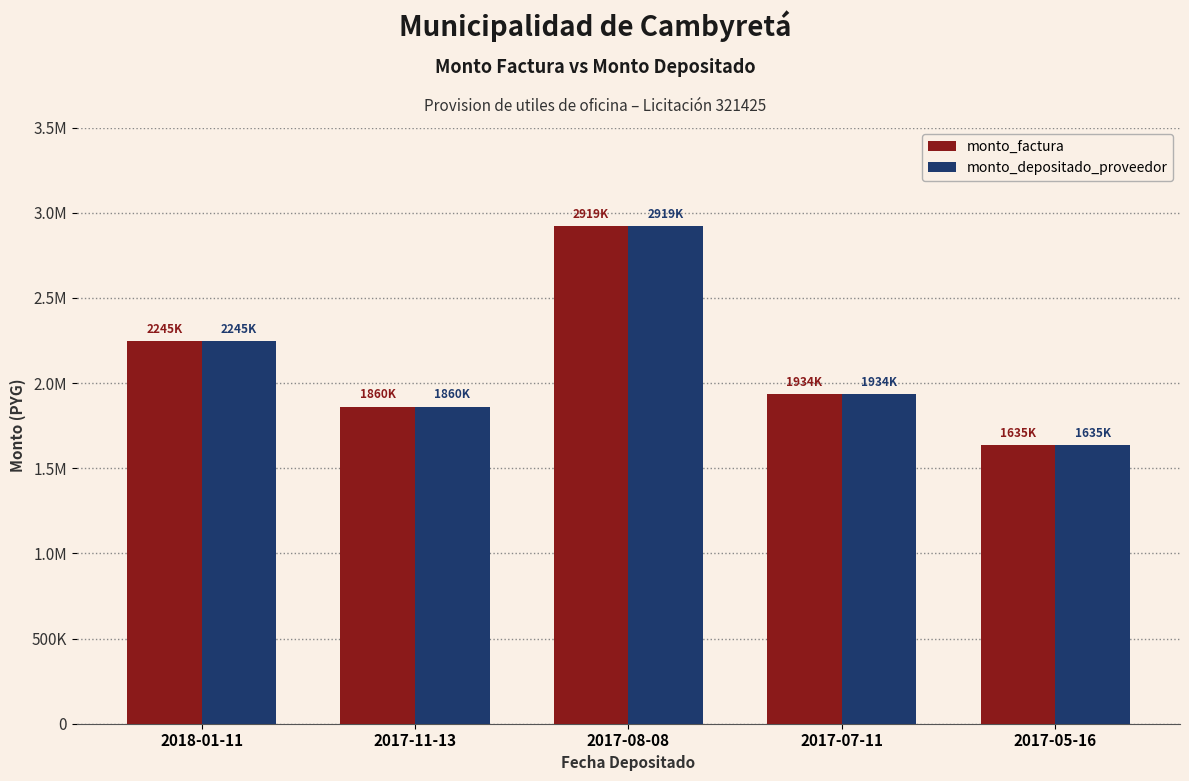

Reading right to left, extract all data points from this chart.

monto_factura: 1635150	1934920	2919380	1860000	2245920
monto_depositado_proveedor: 1635150	1934920	2919380	1860000	2245920